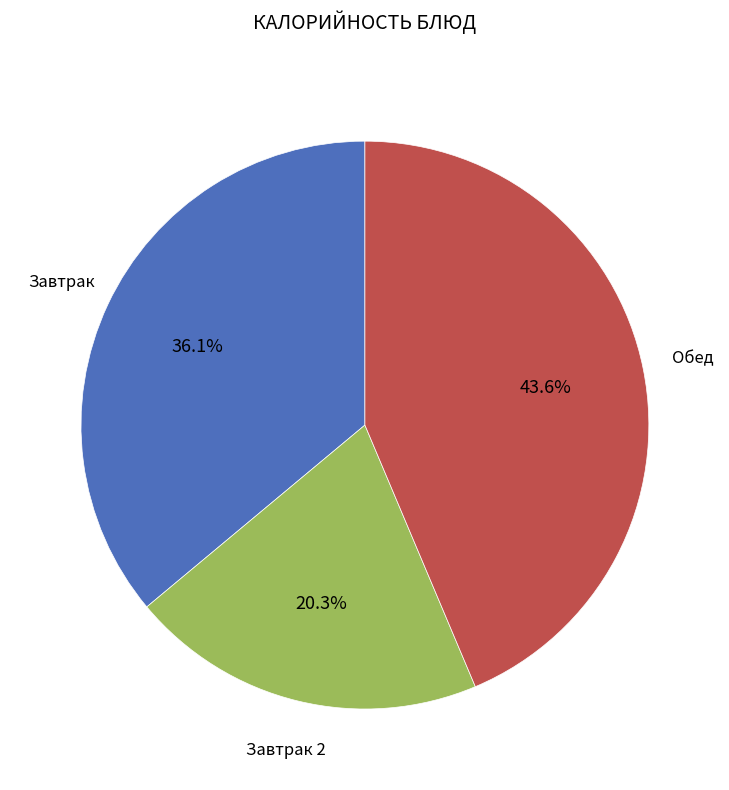

Does any single category account for the majority?

No